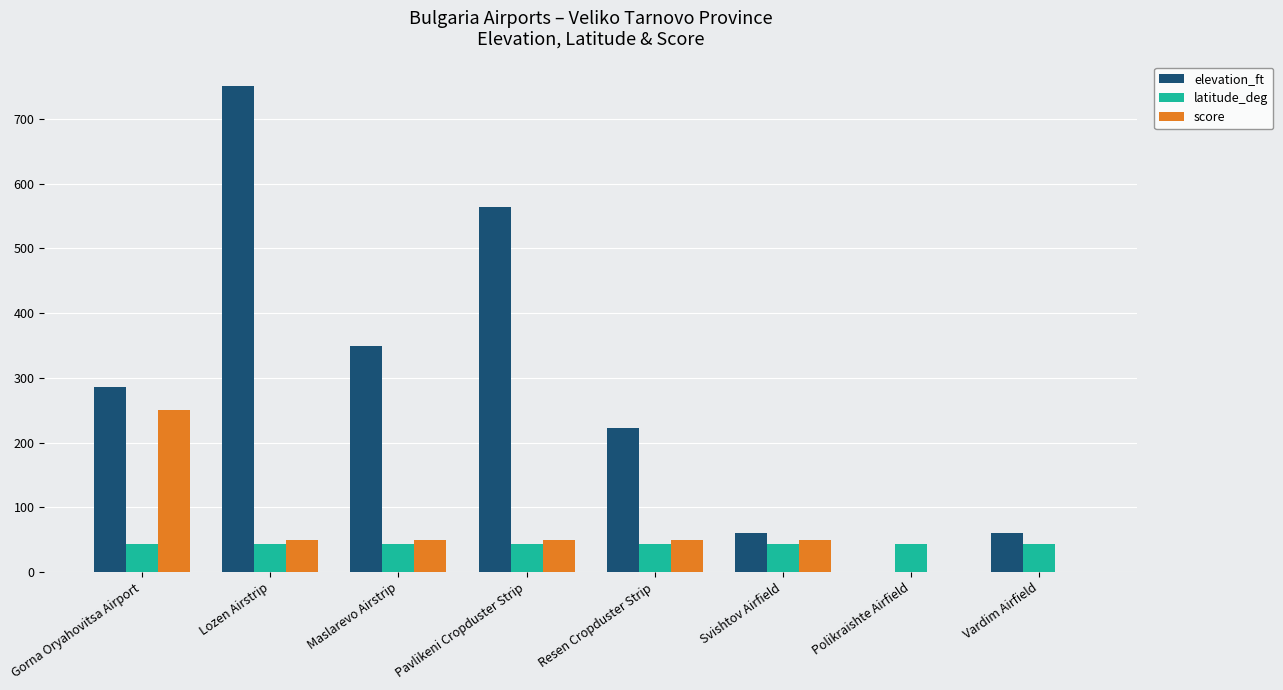

How many data points does each series have?

8